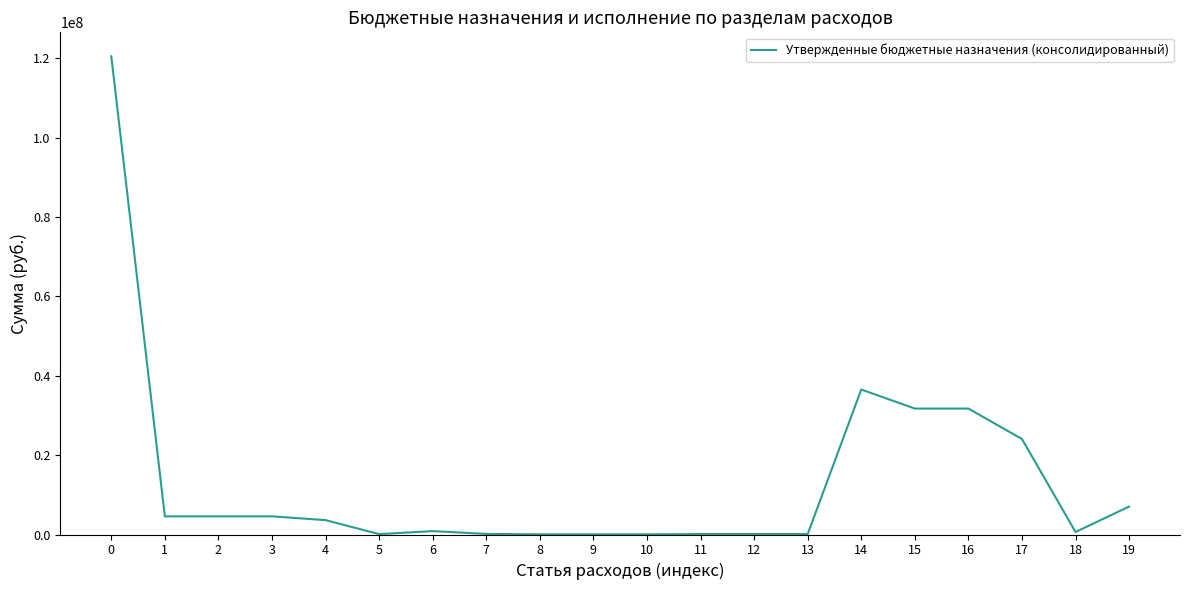

What is the change in value from 12 to 16?

+31609930.0